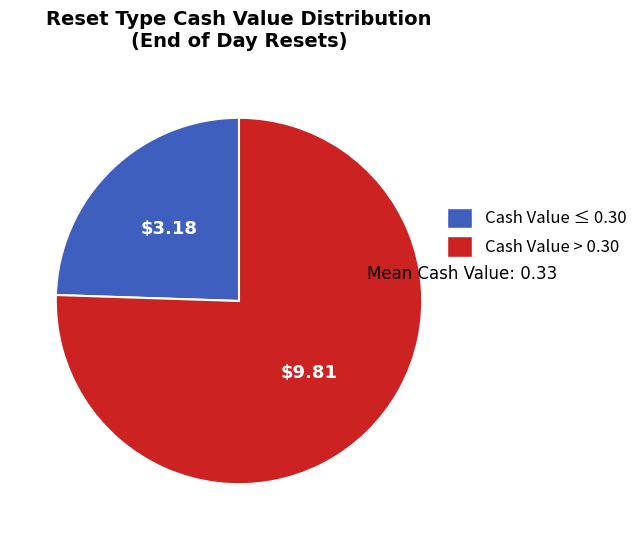

Does any single category account for the majority?

Yes